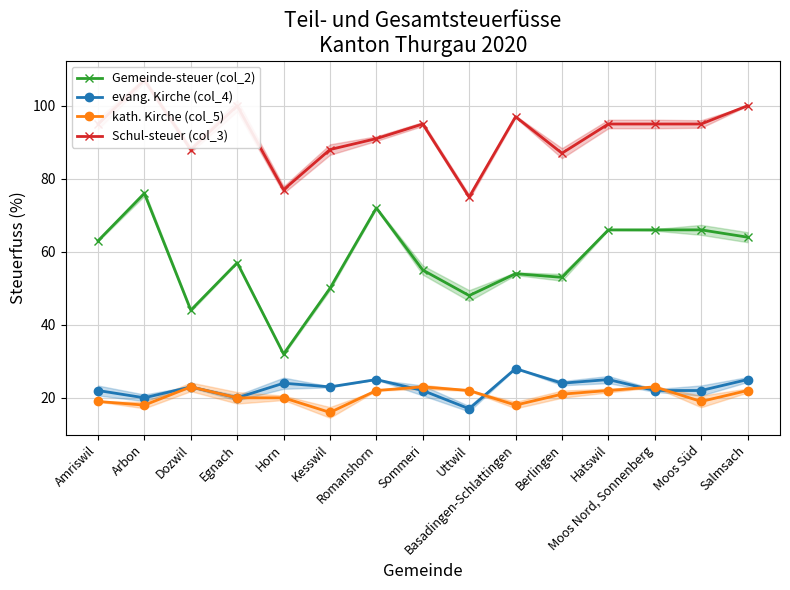

In Gemeinde-steuer (col_2), how many points are lower than both neighbors (excluding endpoints)?

4